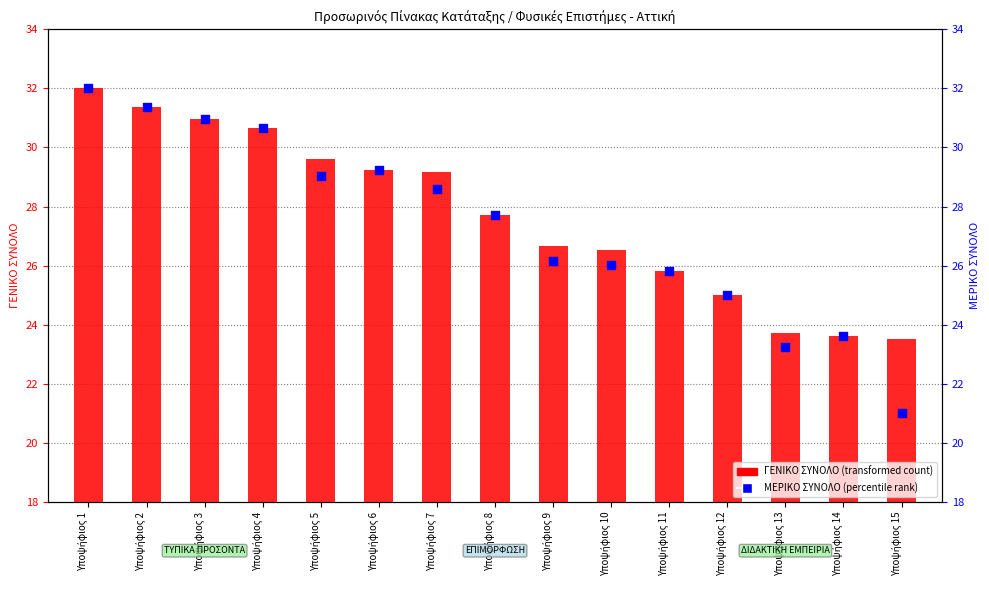

At how many categories does at least one series exceed 31?

2